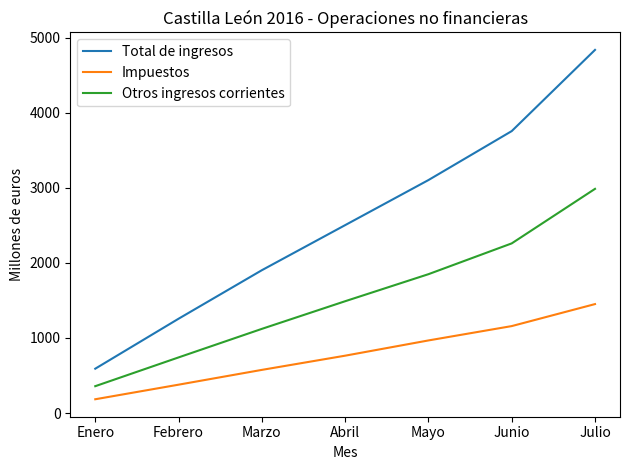

What is the lowest value of the Otros ingresos corrientes series?

358